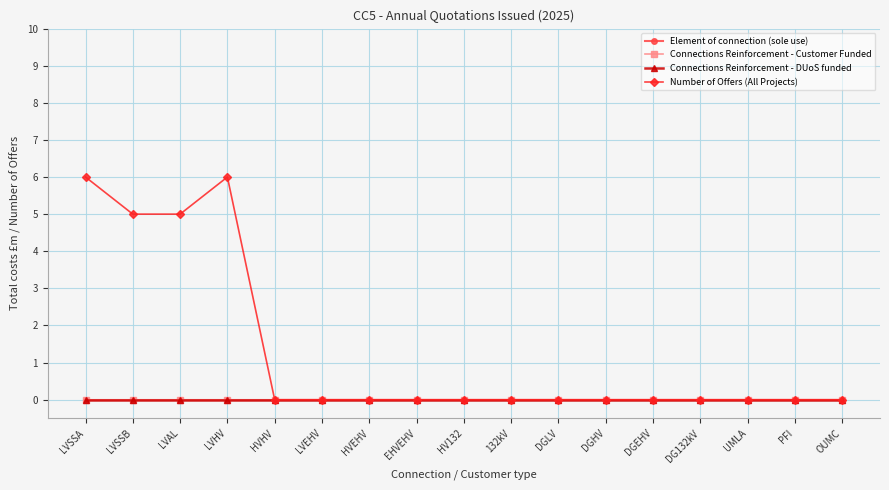

Reading left to right, extract all data points from this chart.

Element of connection (sole use): 0	0	0	0	0	0	0	0	0	0	0	0	0	0	0	0	0
Connections Reinforcement - Customer Funded: 0	0	0	0	0	0	0	0	0	0	0	0	0	0	0	0	0
Connections Reinforcement - DUoS funded: 0	0	0	0	0	0	0	0	0	0	0	0	0	0	0	0	0
Number of Offers (All Projects): 6	5	5	6	0	0	0	0	0	0	0	0	0	0	0	0	0